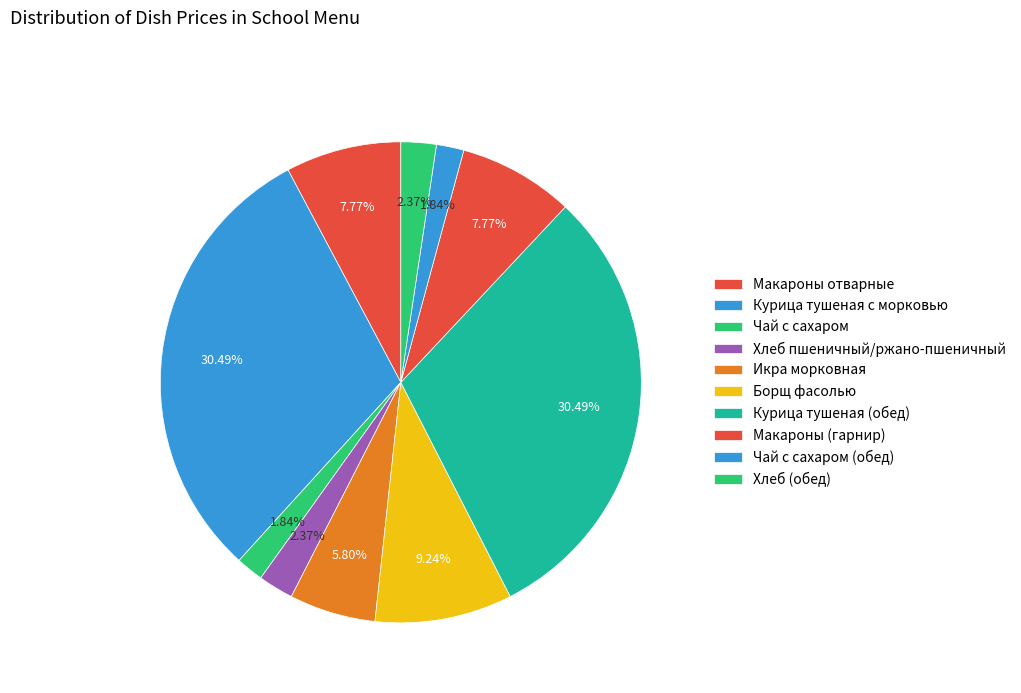

Do Хлеб пшеничный/ржано-пшеничный and Макароны (гарнир) together represent more than half of the pie?

No